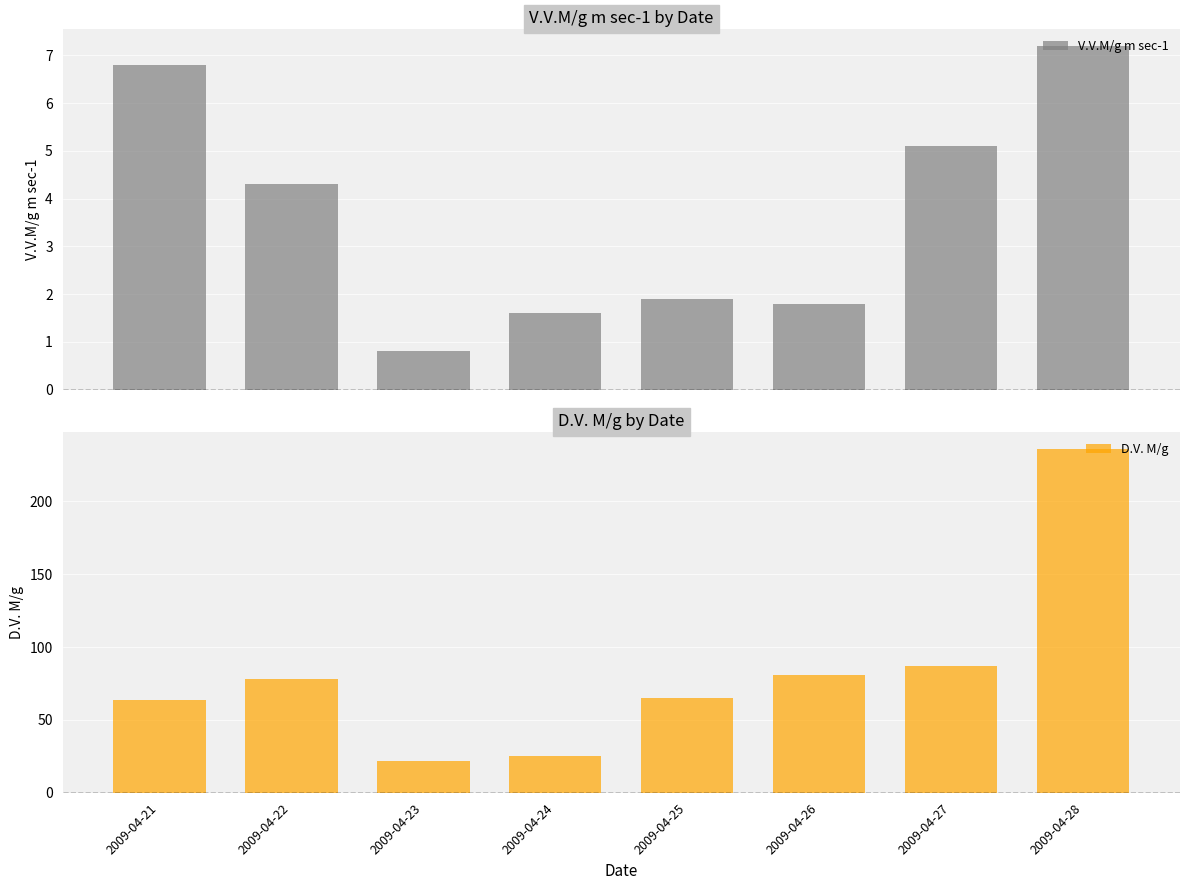

What is the minimum value for D.V. M/g?

22